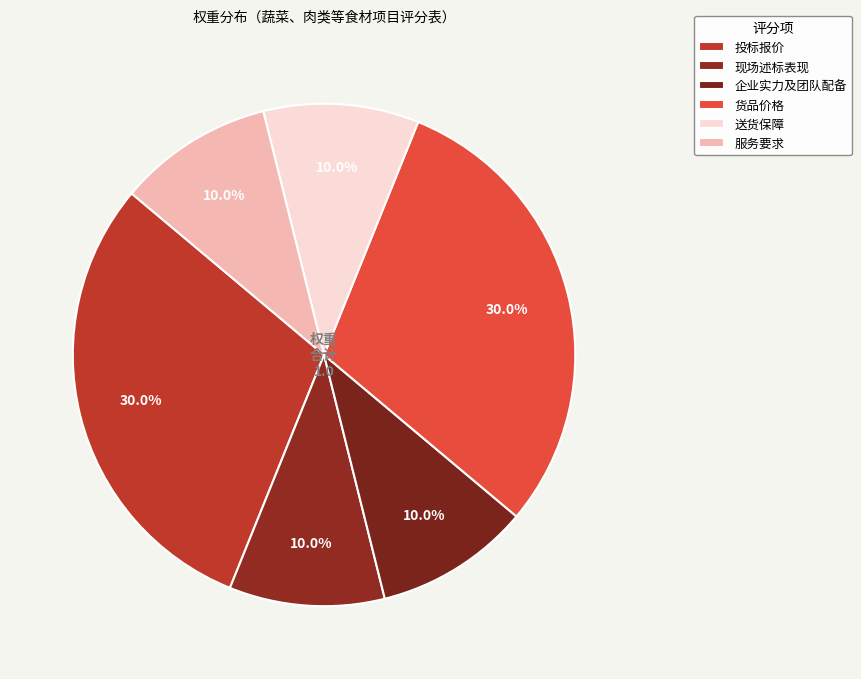

To the nearest percent, what is the average slice percentage?

17%